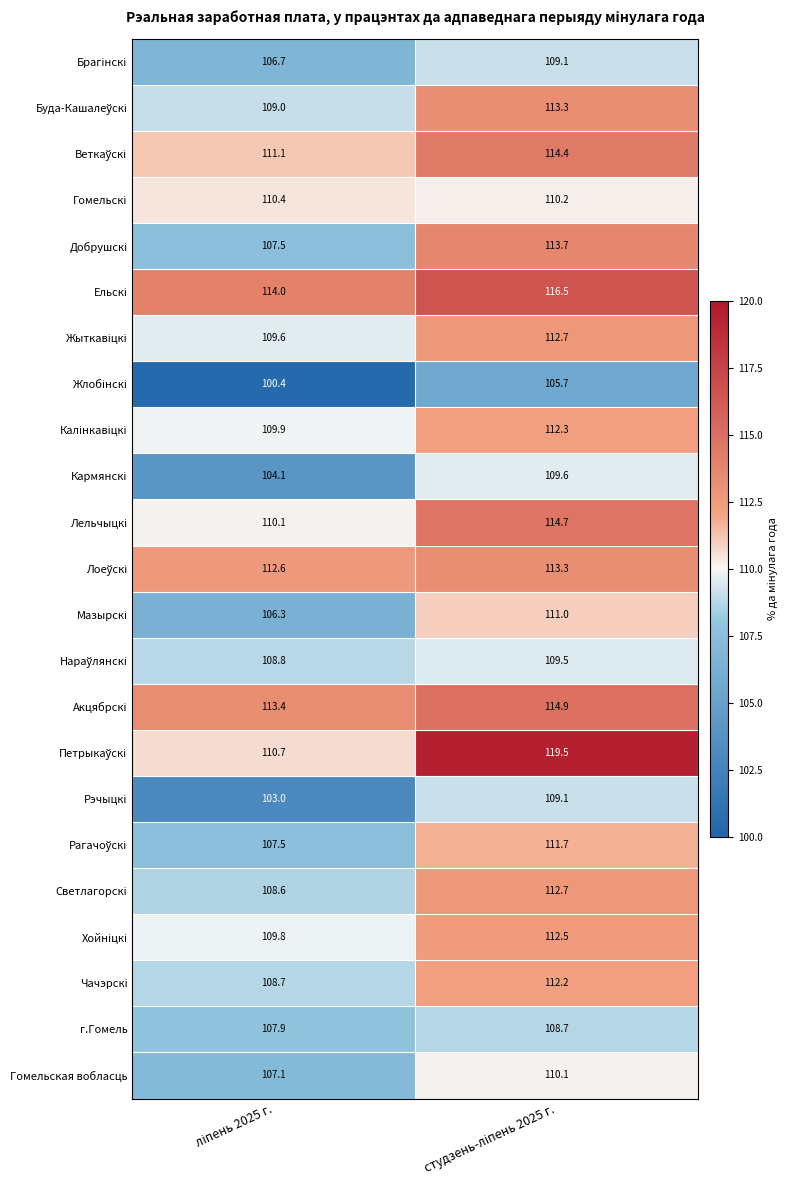

How many series are shown in this chart?

23